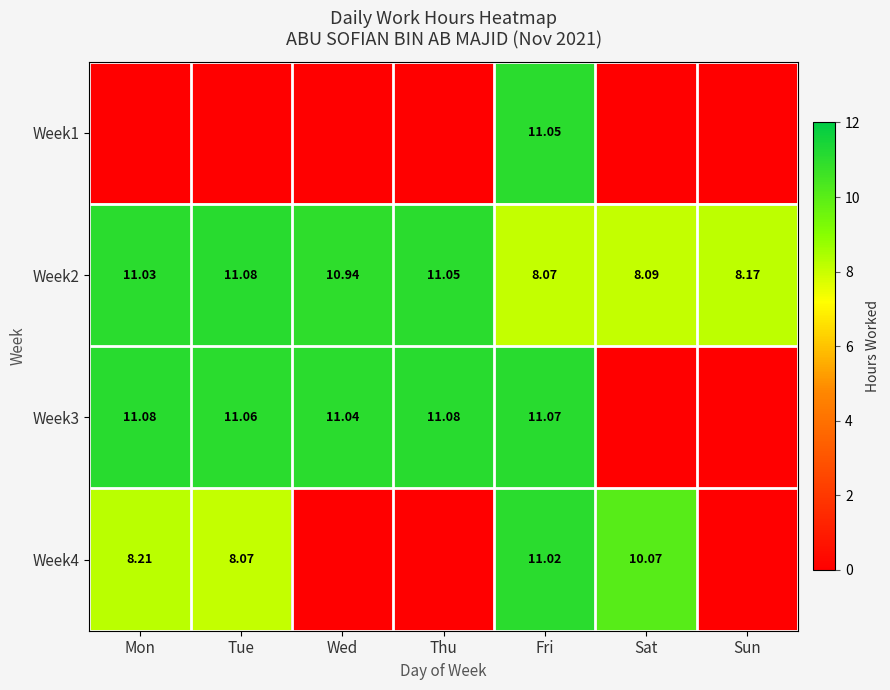

How many series are shown in this chart?

4